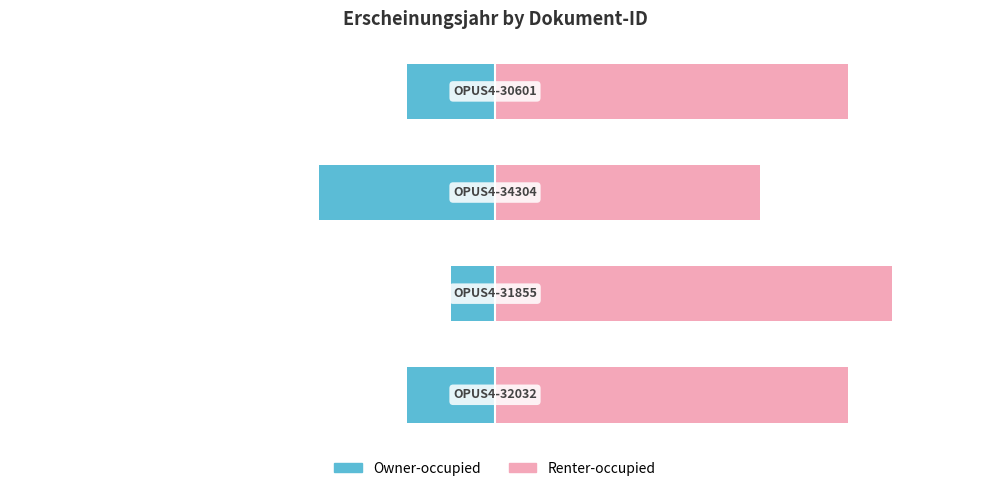

Are the bars grouped side by side (vs. stacked)?

Yes